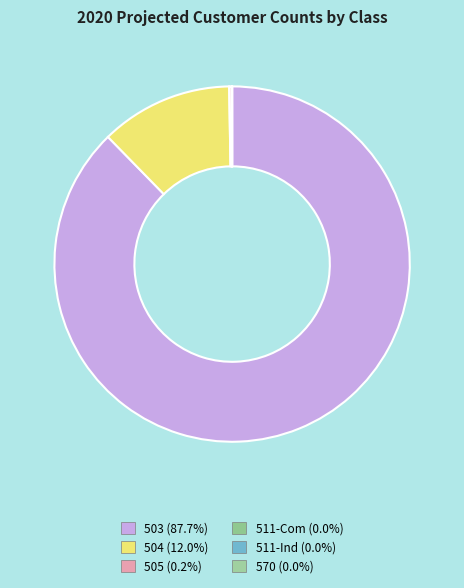

What is the change in value from 503 to 504?

-168516